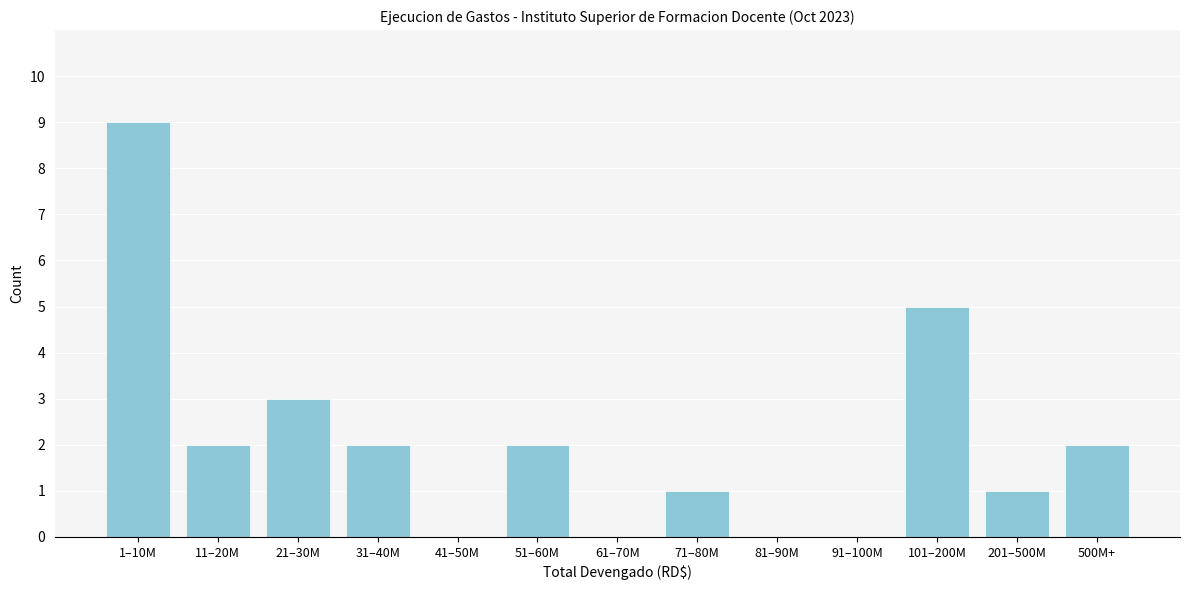

Reading left to right, what are all the values shown in this chart?

1–10M=9	11–20M=2	21–30M=3	31–40M=2	41–50M=0	51–60M=2	61–70M=0	71–80M=1	81–90M=0	91–100M=0	101–200M=5	201–500M=1	500M+=2